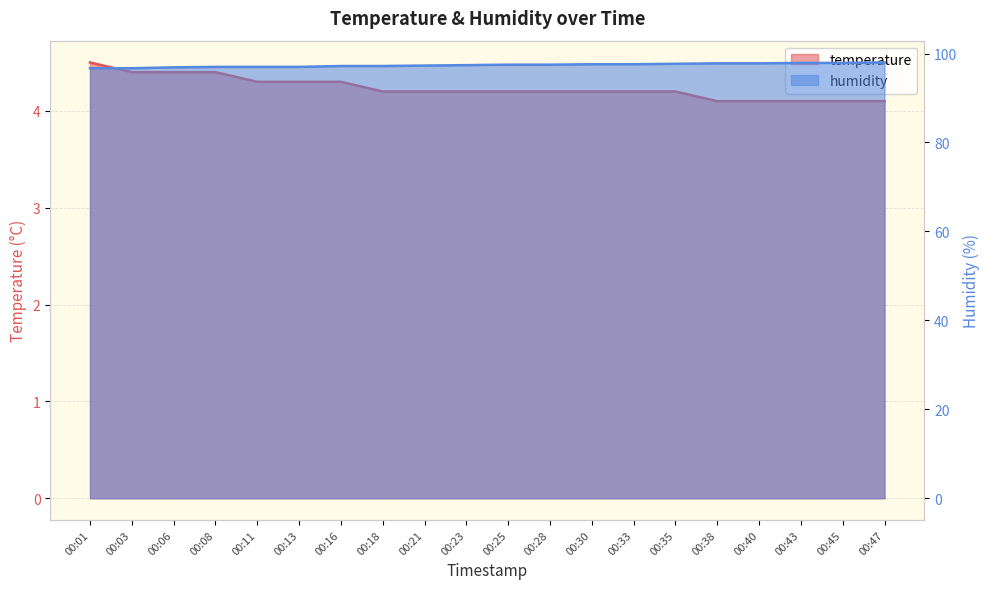

What is the difference between the maximum and minimum values in the temperature series?

0.4